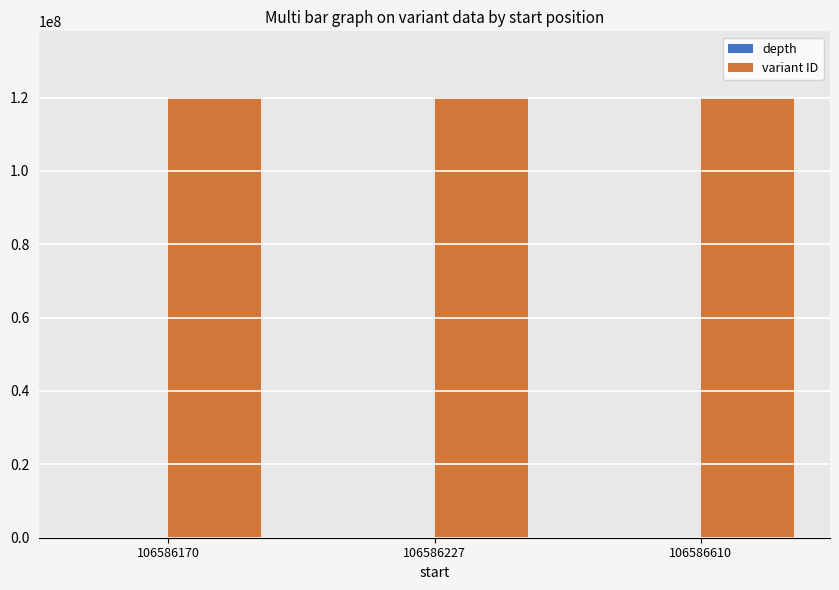

What is the maximum value shown in the chart?

120032947